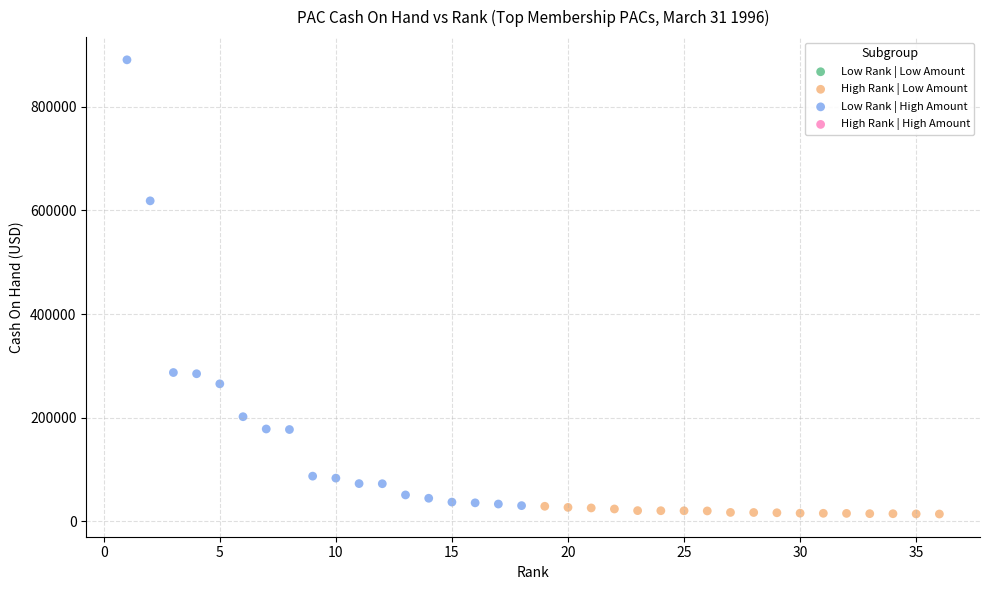

Which series reaches the minimum Y coordinate?

High Rank | Low Amount